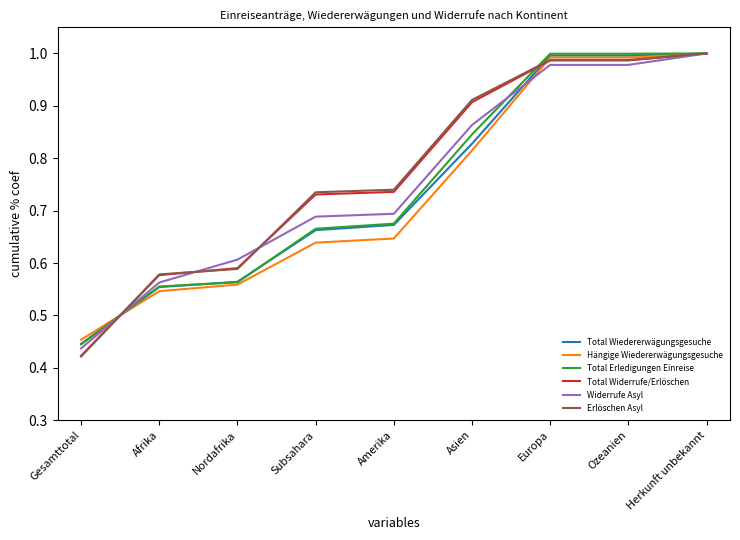

At which category does the chart reach its minimum across all series?

Gesamttotal